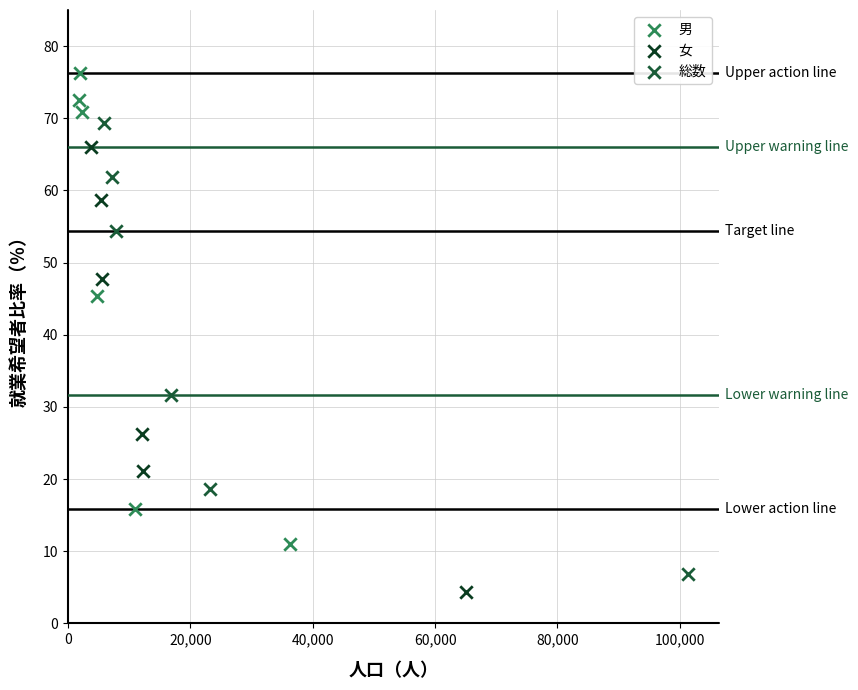

Which series has the largest Y range (max minus min)?

男